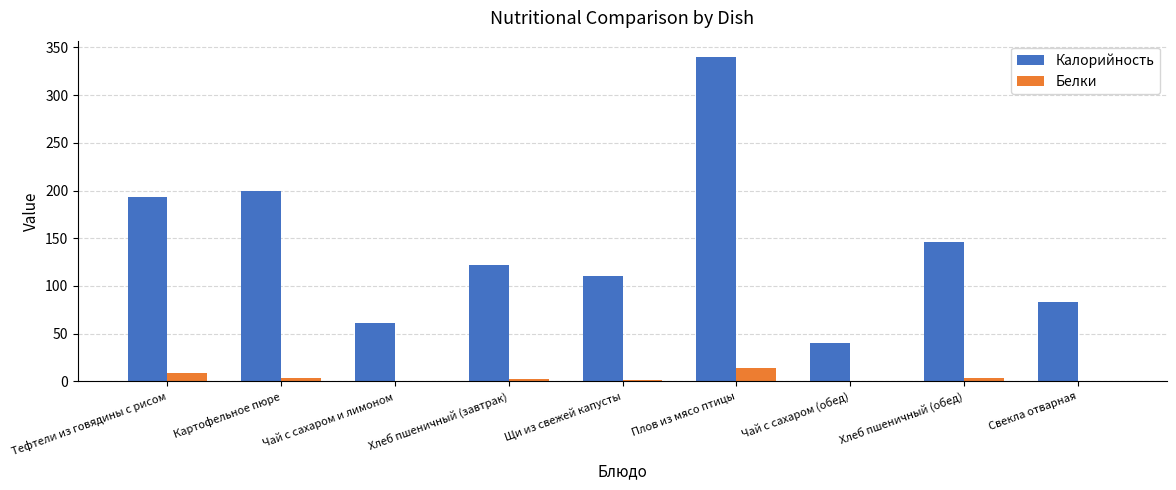

Between Тефтели из говядины с рисом and Свекла отварная, which series saw the biggest shift?

Калорийность